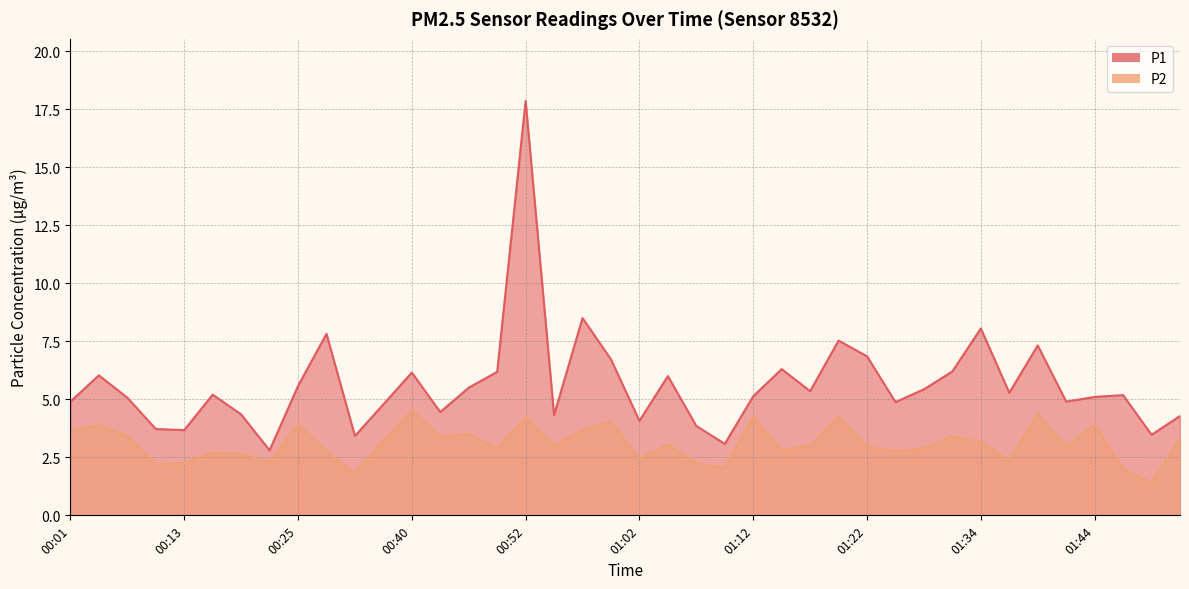

At which category is the sum across all series the highest?

00:52